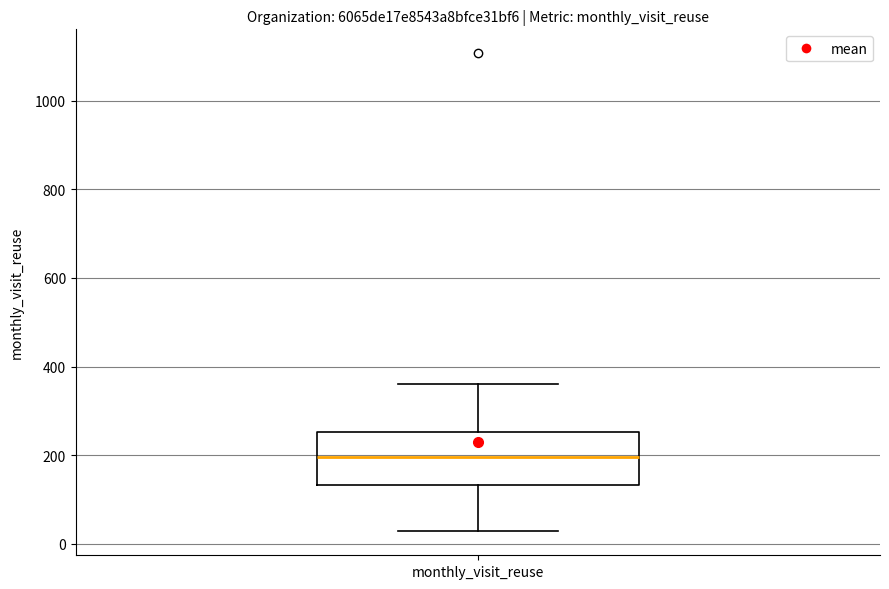

Where is the upper edge of the box for monthly_visit_reuse on the y-axis? The values are not printed on the chart, so give them approximately, as read against the axis.

260